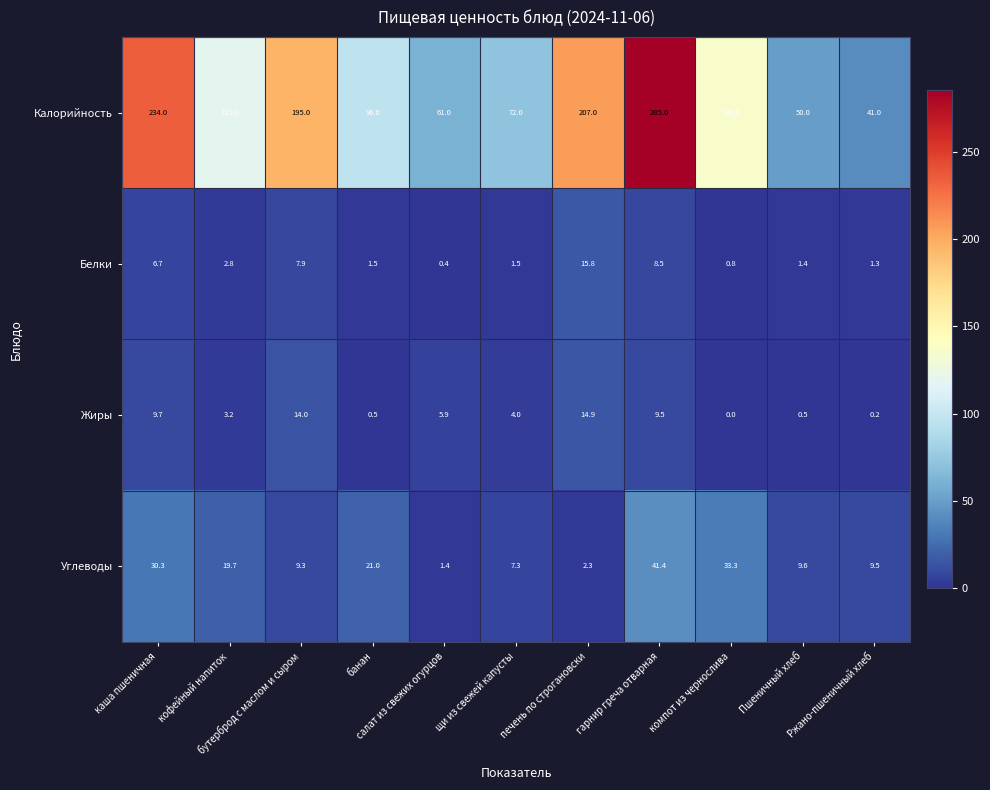

How many data points in Калорийность are less than 119?

5